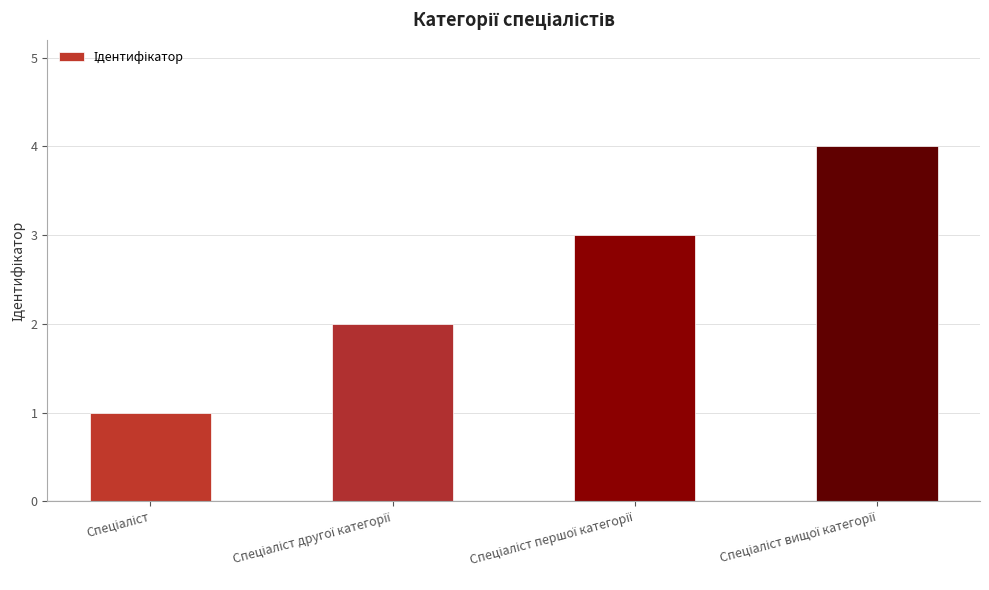

What is the sum of all values?

10